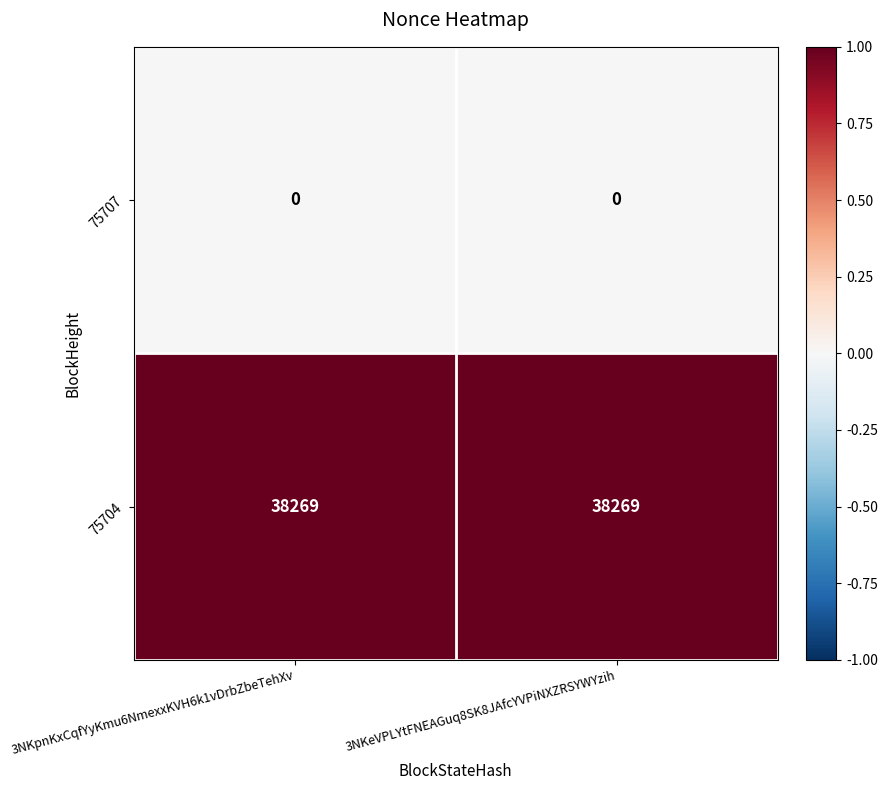

What is the total value across all series at 3NKeVPLYtFNEAGuq8SK8JAfcYVPiNXZRSYWYzih?

38269